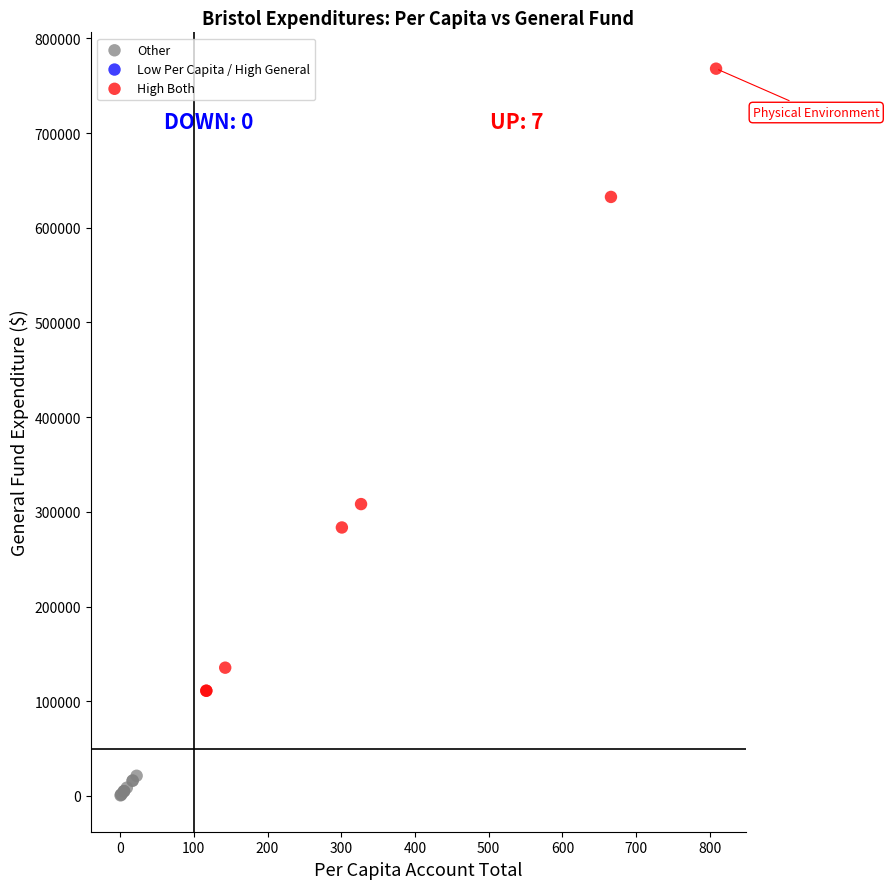

Which series contains the highest Y value?

High Both